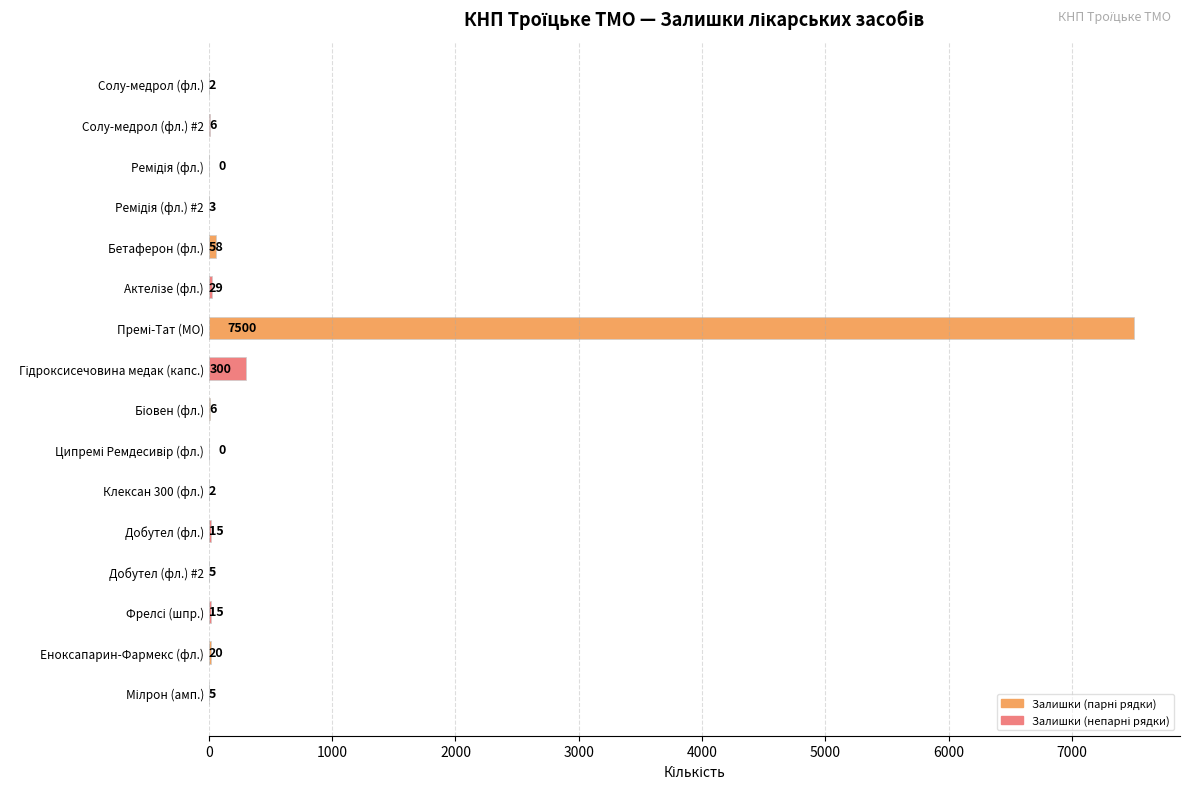

How many distinct data groups are displayed?

1